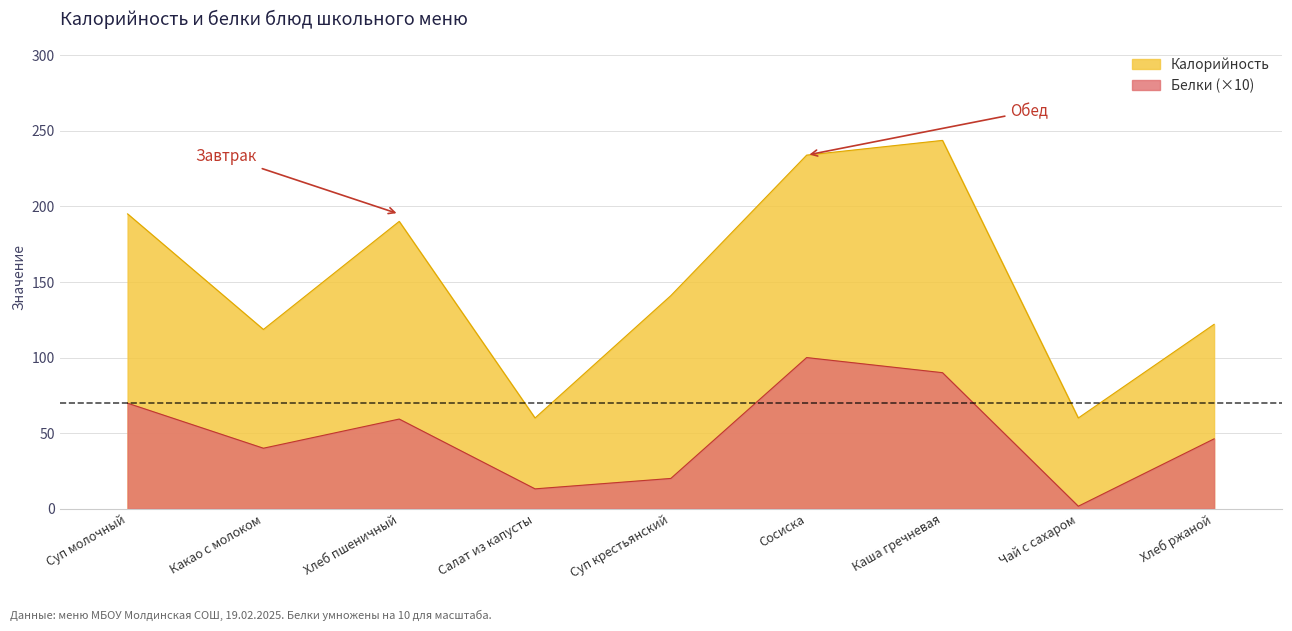

At which category does Калорийность reach its first local peak?

Хлеб пшеничный